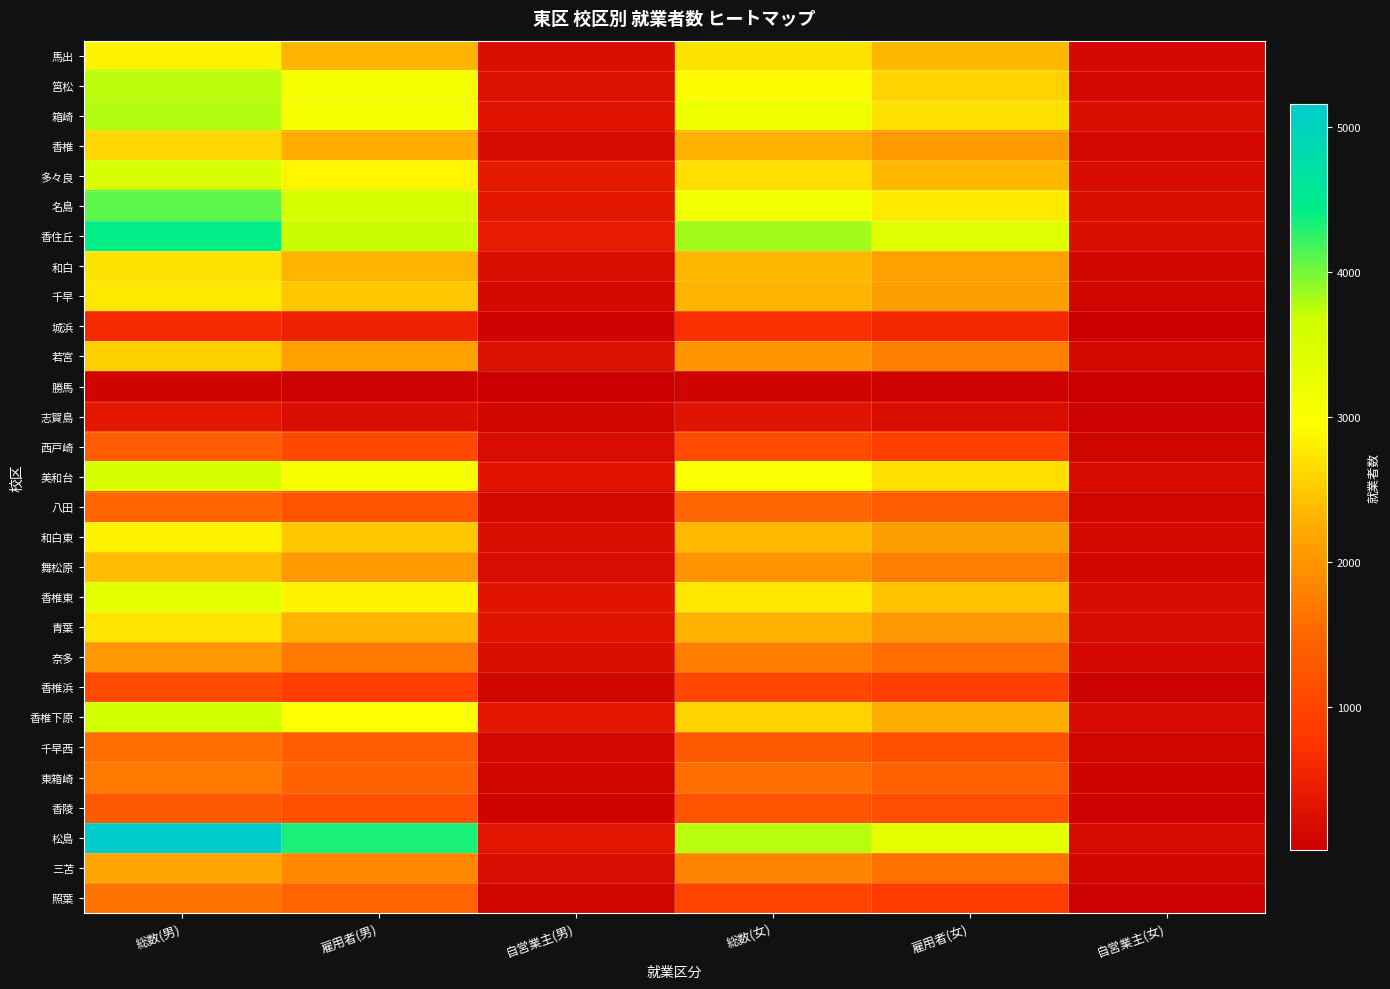

Reading left to right, what are all the values shown in this chart?

馬出: 総数(男)=2864	雇用者(男)=2327	自営業主(男)=236	総数(女)=2712	雇用者(女)=2342	自営業主(女)=142
筥松: 総数(男)=3751	雇用者(男)=3122	自営業主(男)=260	総数(女)=2930	雇用者(女)=2569	自営業主(女)=137
箱崎: 総数(男)=3781	雇用者(男)=3080	自営業主(男)=315	総数(女)=3183	雇用者(女)=2701	自営業主(女)=241
香椎: 総数(男)=2612	雇用者(男)=2265	自営業主(男)=194	総数(女)=2290	雇用者(女)=2049	自営業主(女)=133
多々良: 総数(男)=3525	雇用者(男)=2871	自営業主(男)=398	総数(女)=2676	雇用者(女)=2340	自営業主(女)=181
名島: 総数(男)=4088	雇用者(男)=3542	自営業主(男)=363	総数(女)=3135	雇用者(女)=2784	自営業主(女)=225
香住丘: 総数(男)=4434	雇用者(男)=3694	自営業主(男)=414	総数(女)=3839	雇用者(女)=3385	自営業主(女)=242
和白: 総数(男)=2717	雇用者(男)=2323	自営業主(男)=238	総数(女)=2347	雇用者(女)=2120	自営業主(女)=125
千早: 総数(男)=2768	雇用者(男)=2478	自営業主(男)=155	総数(女)=2319	雇用者(女)=2105	自営業主(女)=101
城浜: 総数(男)=614	雇用者(男)=507	自営業主(男)=50	総数(女)=684	雇用者(女)=600	自営業主(女)=34
若宮: 総数(男)=2549	雇用者(男)=2109	自営業主(男)=273	総数(女)=2004	雇用者(女)=1763	自営業主(女)=150
勝馬: 総数(男)=70	雇用者(男)=46	自営業主(男)=22	総数(女)=79	雇用者(女)=58	自営業主(女)=19
志賀島: 総数(男)=365	雇用者(男)=224	自営業主(男)=122	総数(女)=319	雇用者(女)=231	自営業主(女)=68
西戸崎: 総数(男)=1337	雇用者(男)=1071	自営業主(男)=205	総数(女)=1105	雇用者(女)=952	自営業主(女)=94
美和台: 総数(男)=3519	雇用者(男)=3066	自営業主(男)=321	総数(女)=2999	雇用者(女)=2686	自営業主(女)=188
八田: 総数(男)=1473	雇用者(男)=1224	自営業主(男)=166	総数(女)=1479	雇用者(女)=1350	自営業主(女)=86
和白東: 総数(男)=2861	雇用者(男)=2469	自営業主(男)=244	総数(女)=2361	雇用者(女)=2101	自営業主(女)=154
舞松原: 総数(男)=2385	雇用者(男)=2061	自営業主(男)=208	総数(女)=1977	雇用者(女)=1767	自営業主(女)=126
香椎東: 総数(男)=3332	雇用者(男)=2865	自営業主(男)=318	総数(女)=2750	雇用者(女)=2437	自営業主(女)=196
青葉: 総数(男)=2727	雇用者(男)=2310	自営業主(男)=305	総数(女)=2301	雇用者(女)=2034	自営業主(女)=179
奈多: 総数(男)=2026	雇用者(男)=1697	自営業主(男)=245	総数(女)=1750	雇用者(女)=1568	自営業主(女)=130
香椎浜: 総数(男)=1084	雇用者(男)=920	自営業主(男)=105	総数(女)=1053	雇用者(女)=942	自営業主(女)=62
香椎下原: 総数(男)=3602	雇用者(男)=2967	自営業主(男)=355	総数(女)=2587	雇用者(女)=2267	自営業主(女)=178
千早西: 総数(男)=1582	雇用者(男)=1380	自営業主(男)=131	総数(女)=1321	雇用者(女)=1175	自営業主(女)=88
東箱崎: 総数(男)=1709	雇用者(男)=1462	自営業主(男)=121	総数(女)=1590	雇用者(女)=1432	自営業主(女)=77
香陵: 総数(男)=1314	雇用者(男)=1196	自営業主(男)=77	総数(女)=1229	雇用者(女)=1151	自営業主(女)=55
松島: 総数(男)=5159	雇用者(男)=4326	自営業主(男)=339	総数(女)=3758	雇用者(女)=3339	自営業主(女)=178
三苫: 総数(男)=2191	雇用者(男)=1855	自営業主(男)=209	総数(女)=1824	雇用者(女)=1625	自営業主(女)=120
照葉: 総数(男)=1640	雇用者(男)=1468	自営業主(男)=101	総数(女)=1011	雇用者(女)=899	自営業主(女)=64